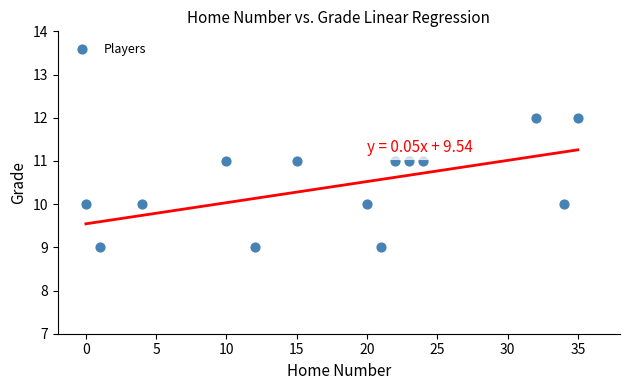

What is the range of Y values (max minus min)?

3